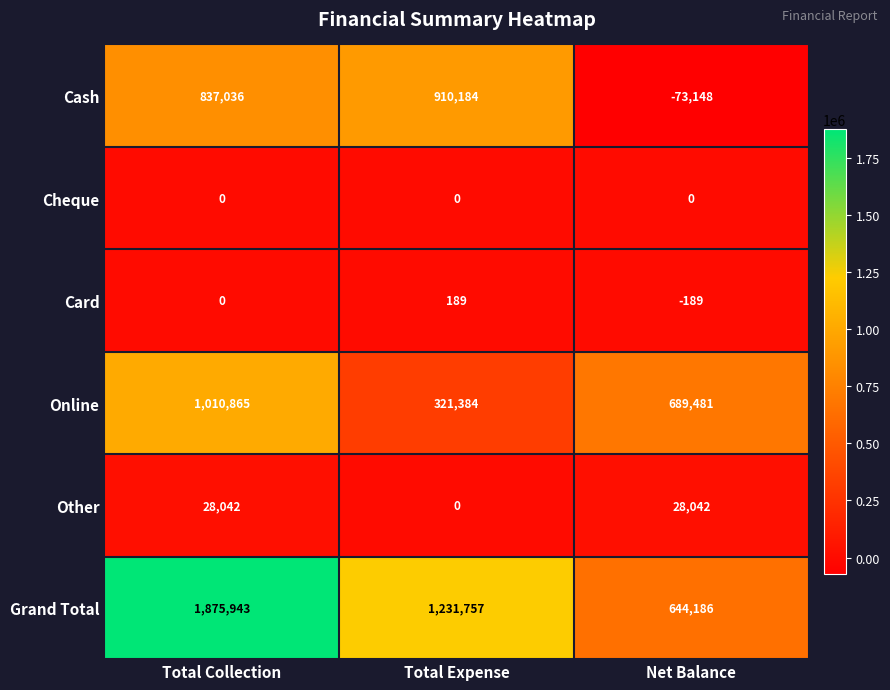

How many Grand Total values are between 644186 and 1875943?

3